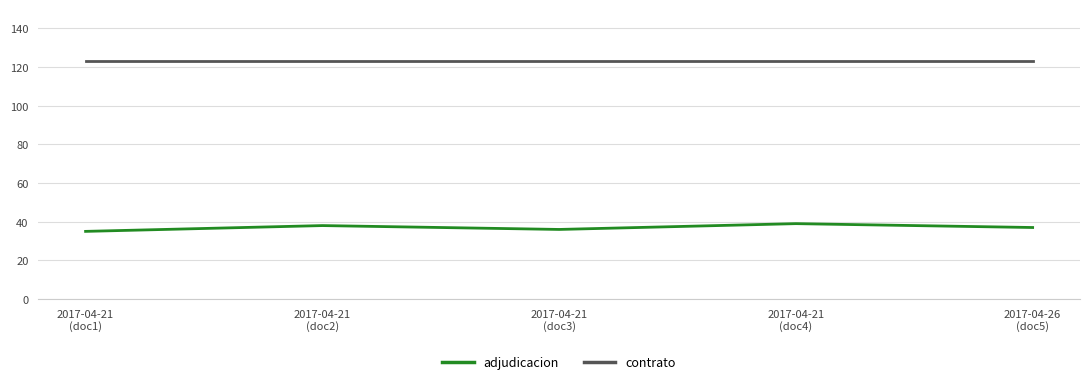

Rank the series at 2017-04-21
(doc3) from highest to lowest value.

contrato, adjudicacion